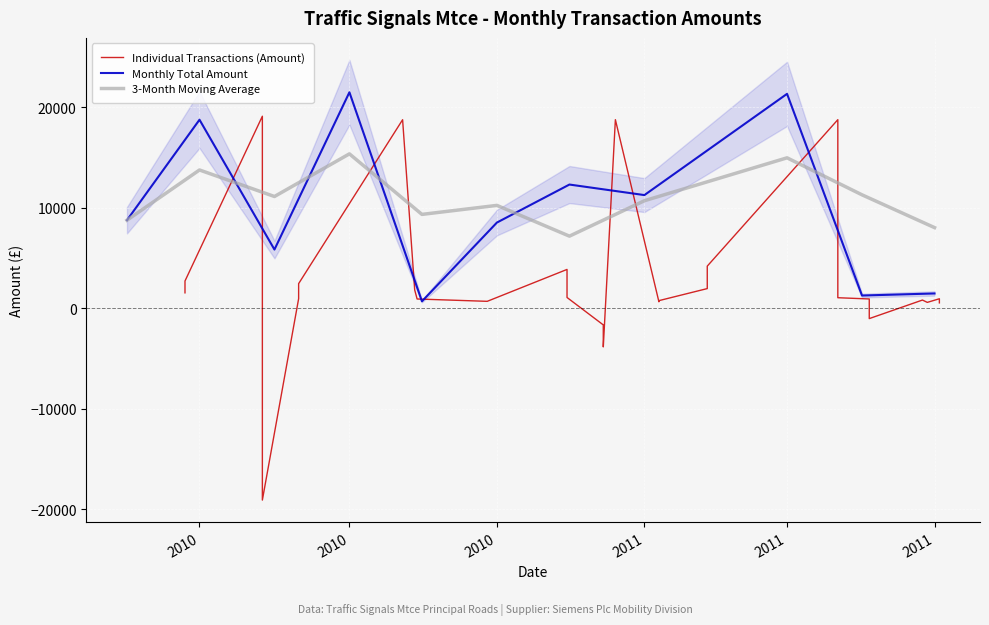

How many values are below zero?

6